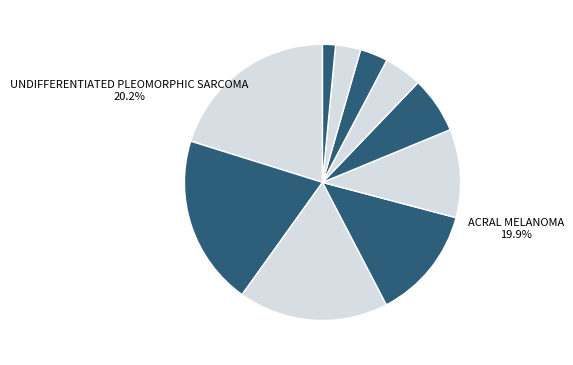

What is the ratio of the value at Poorly Differentiated Thyroid Cancer to the value at Undifferentiated Pleomorphic Sarcoma?

0.7